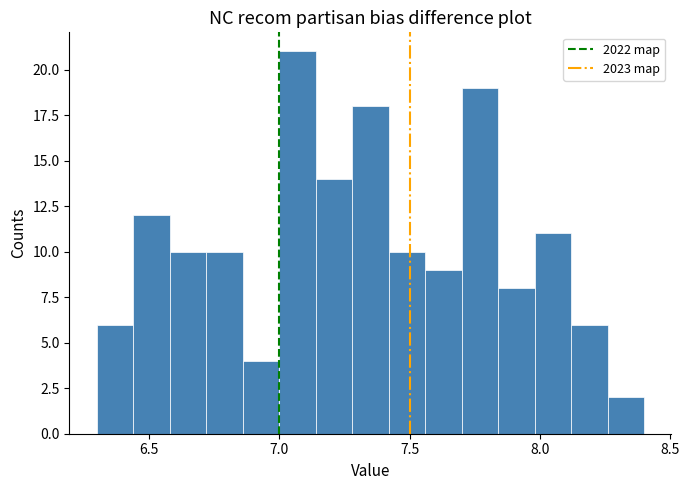

Around what value on the x-axis is the tallest bar? Give the approximate position of its centre, as read against the axis.

7.05